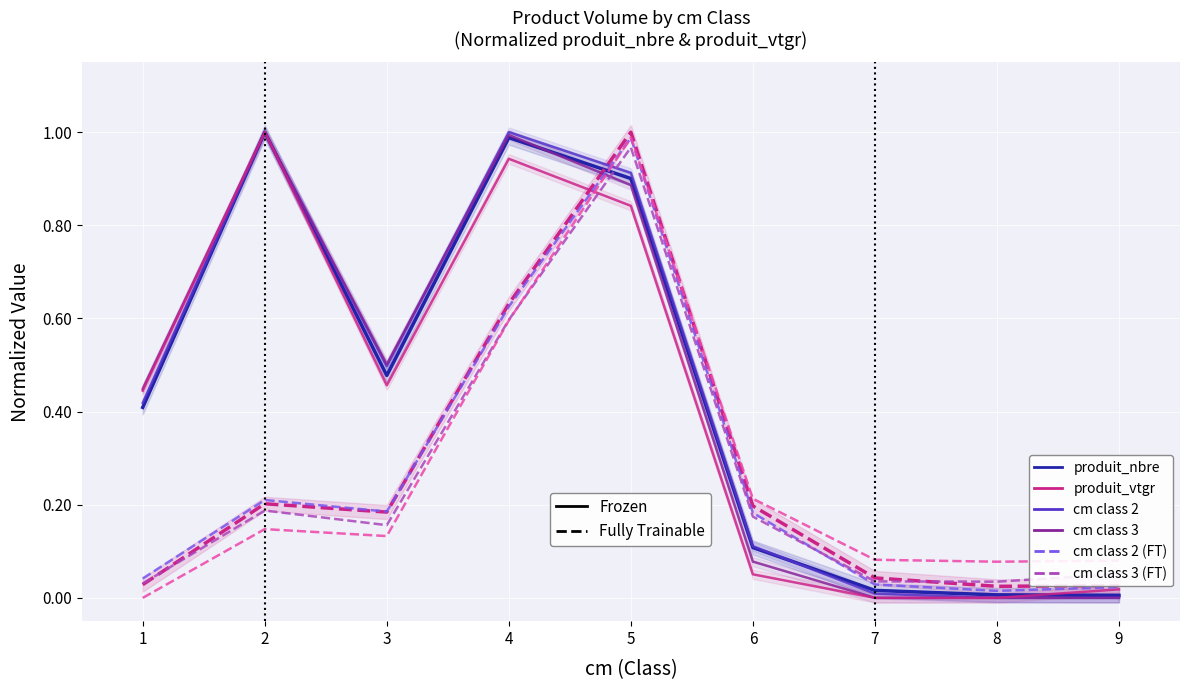

Does the chart display data point markers on the line(s)?

No